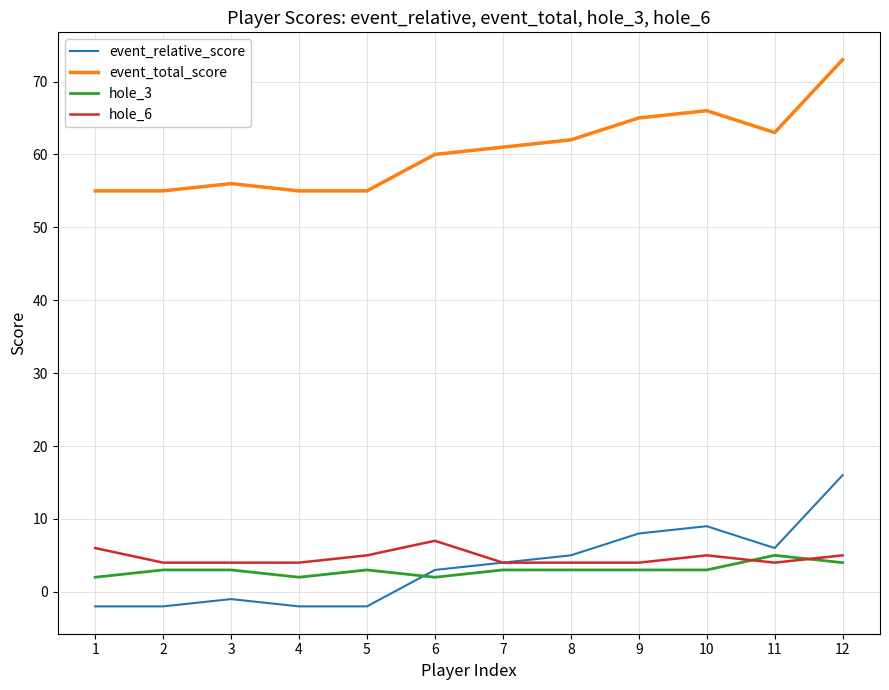

How many categories are shown in the chart?

12